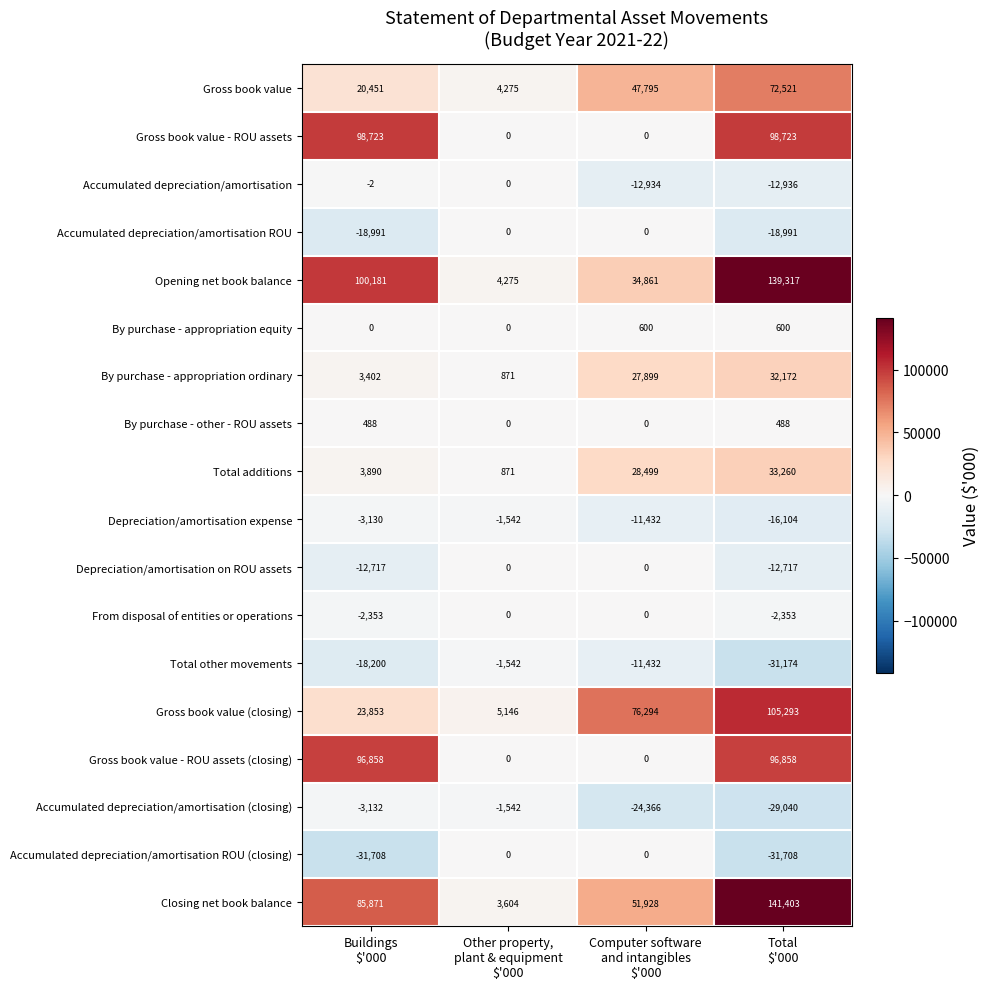

Which series has the largest range (max minus min)?

Closing net book balance